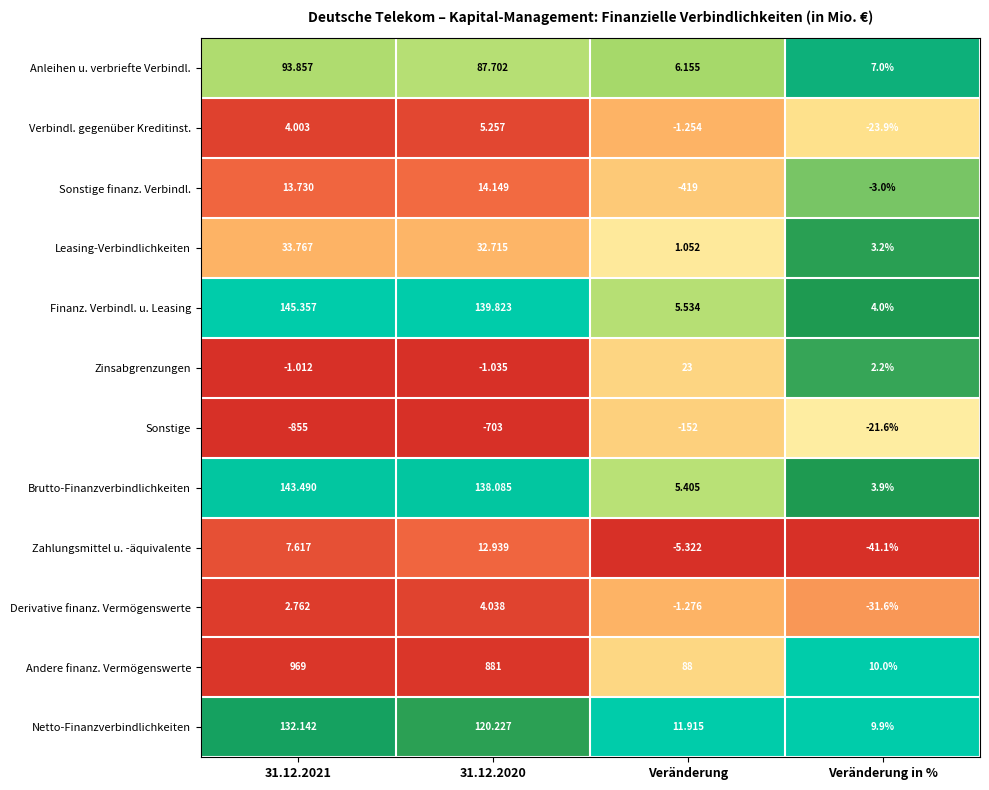

What is the total value across all series at 31.12.2021?

689.7